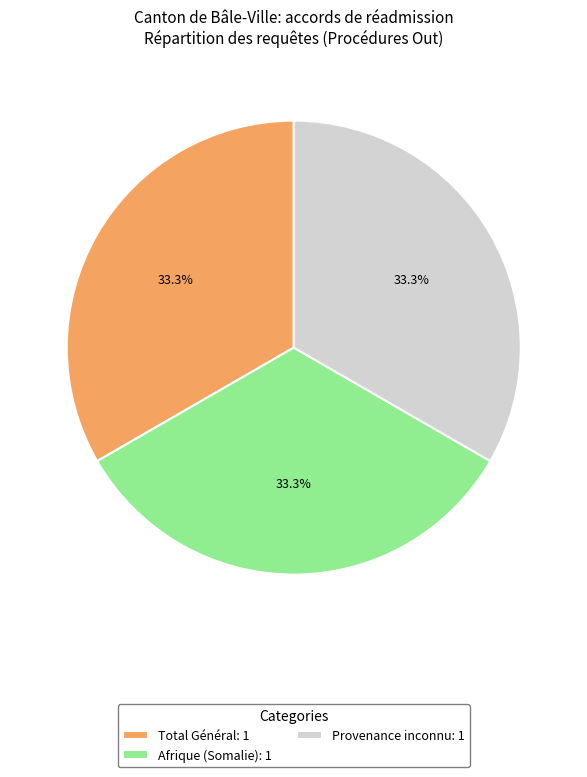

What percentage is NOT represented by Provenance inconnu: 1?

66.7%